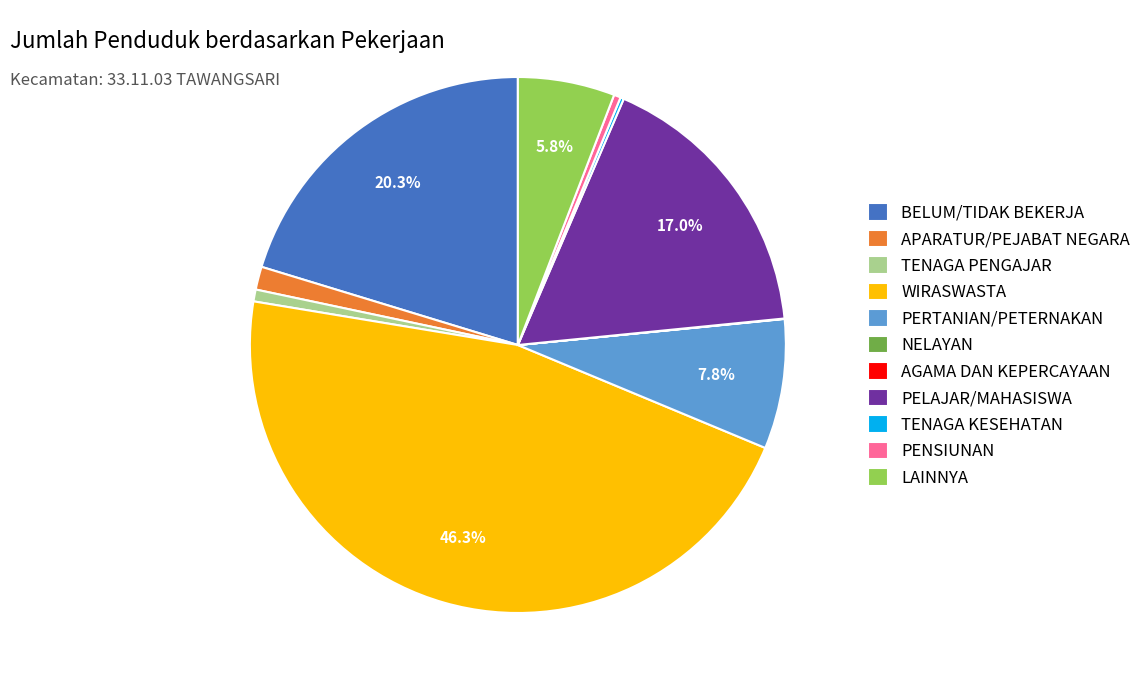

What is the largest slice in the pie chart?

WIRASWASTA